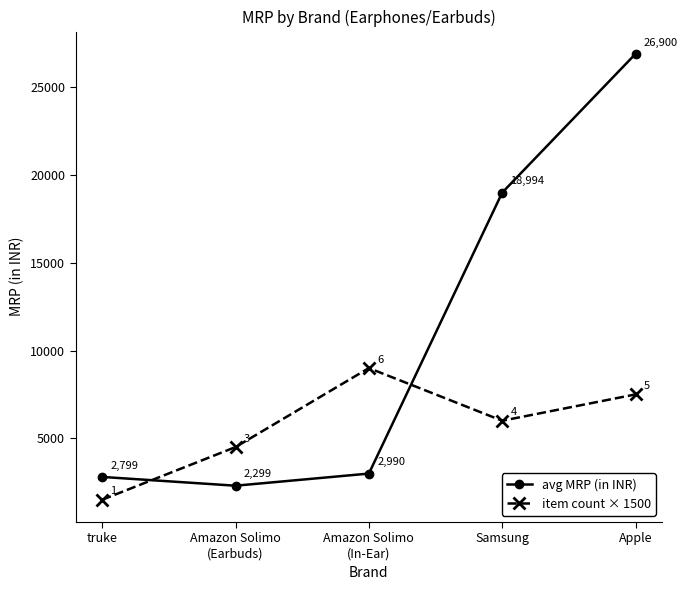

Is this an area chart (filled region under the line)?

No